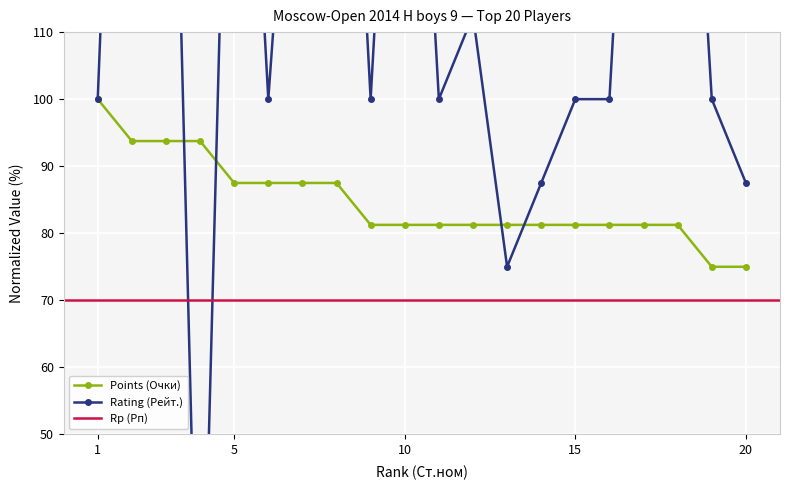

List the labels in order of Points (Очки) value, smallest first.

19, 20, 9, 10, 11, 12, 13, 14, 15, 16, 17, 18, 5, 6, 7, 8, 2, 3, 4, 1